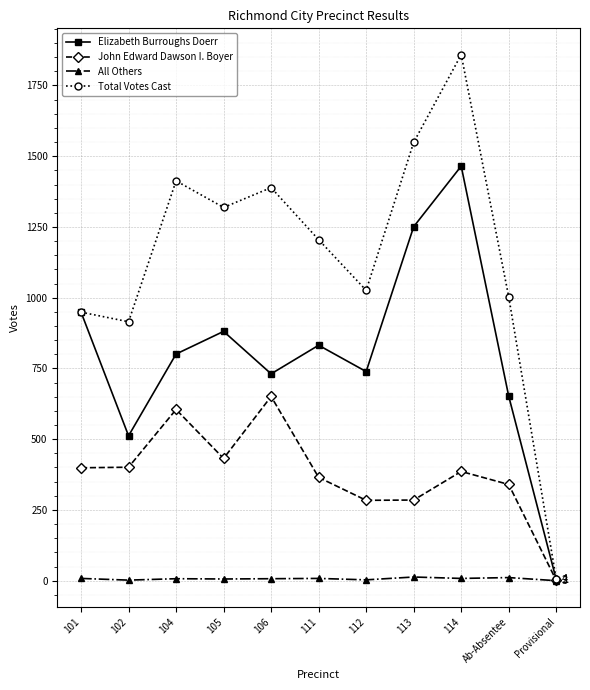

Rank the series by their maximum value, from lowest to highest.

All Others, John Edward Dawson I. Boyer, Elizabeth Burroughs Doerr, Total Votes Cast